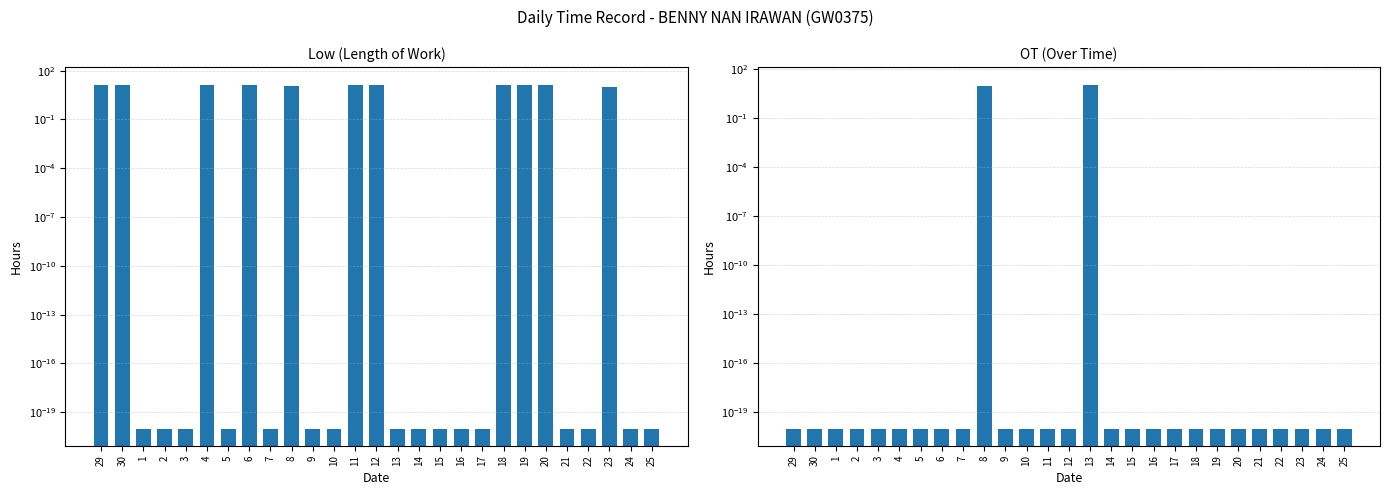

Which series changed the most between 5 and 20?

Low (Length of Work)